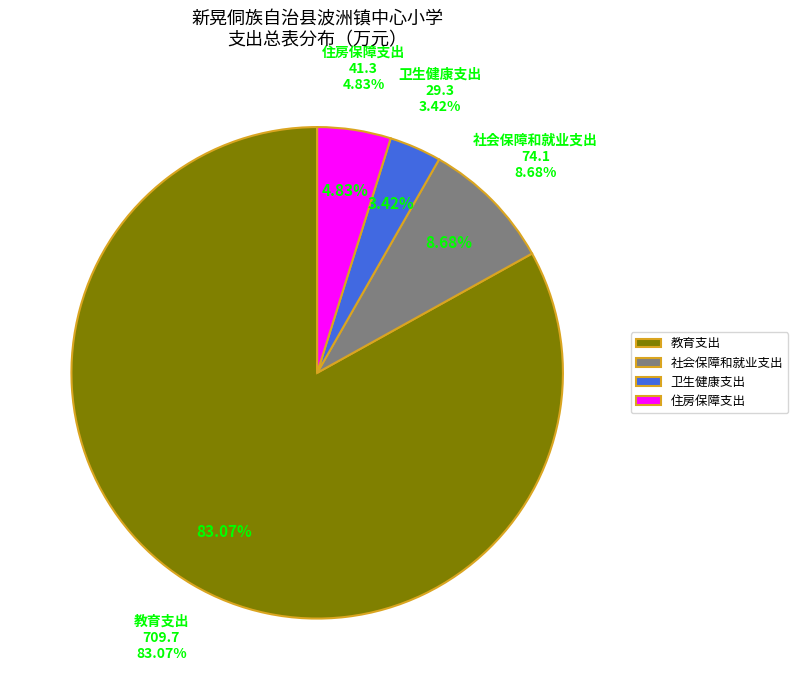

What is the largest slice in the pie chart?

教育支出